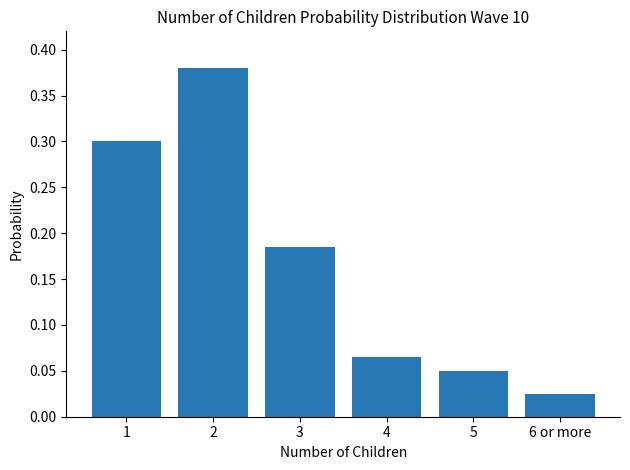

How many bars are there in total?

6